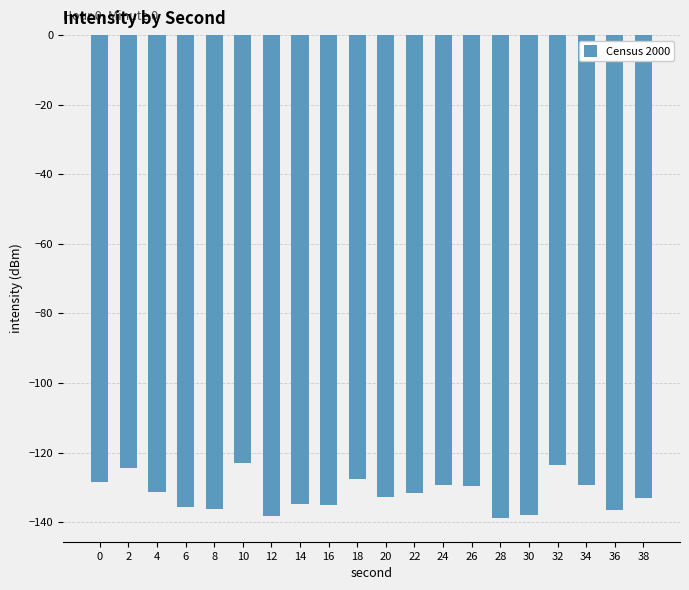

What is the sum of all values?

-2637.3